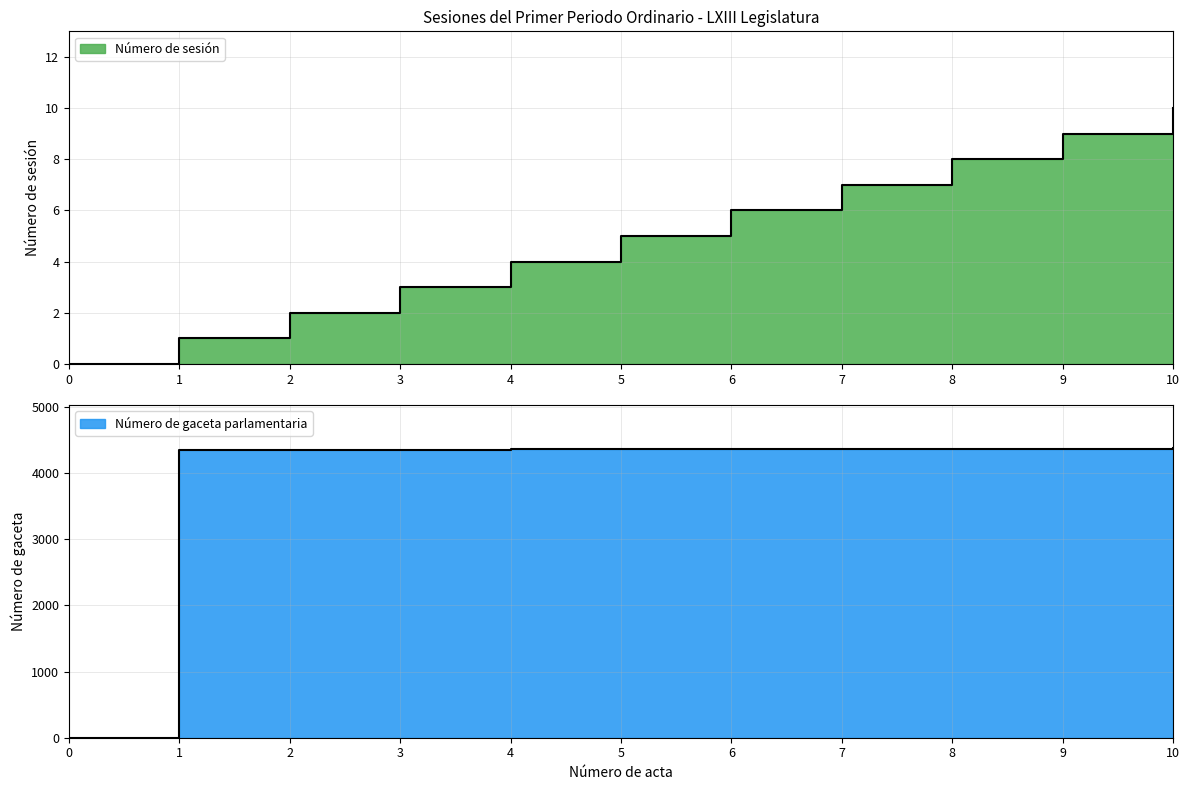

Which series changed the most between 3 and 5?

Número de gaceta parlamentaria